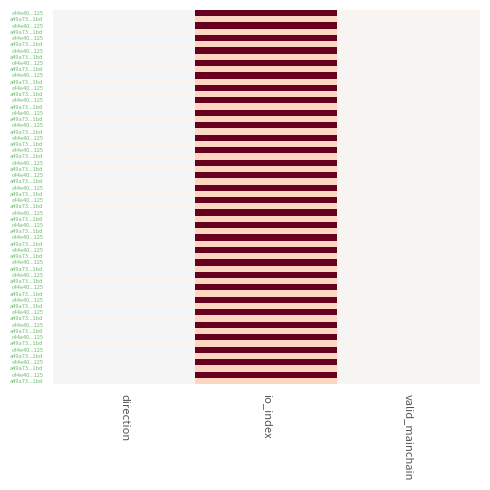

True or false: c44e40298bc4cd7b28647b8f7bf209554b26125 has a value of 55.8 at io_index.

True